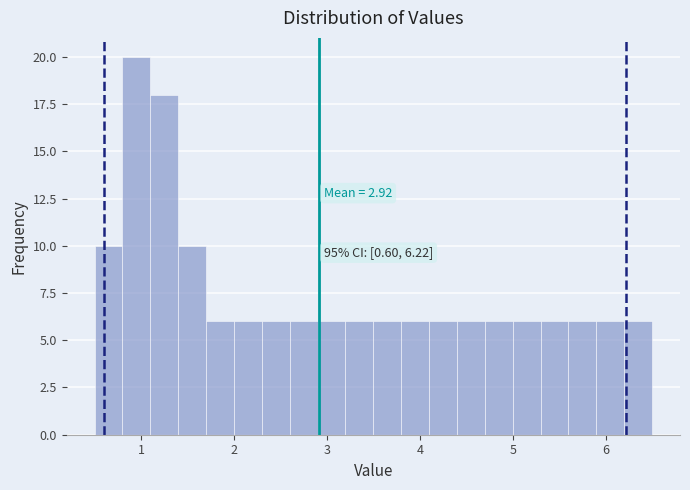

Read against the x-axis, roughly where is the centre of the tallest bar?

1.0